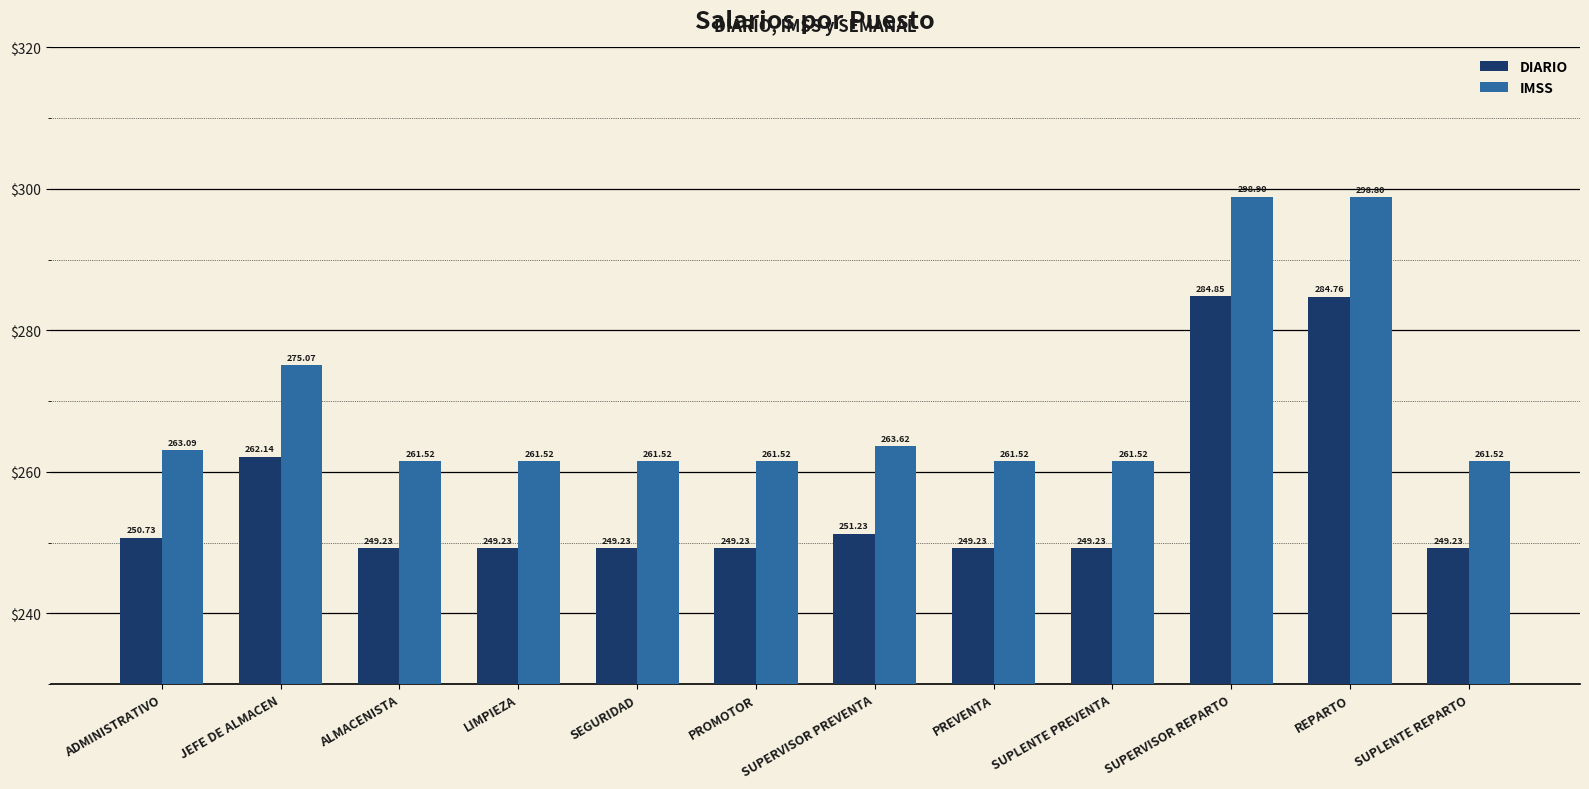

Which series changed the most between ALMACENISTA and SUPERVISOR REPARTO?

IMSS